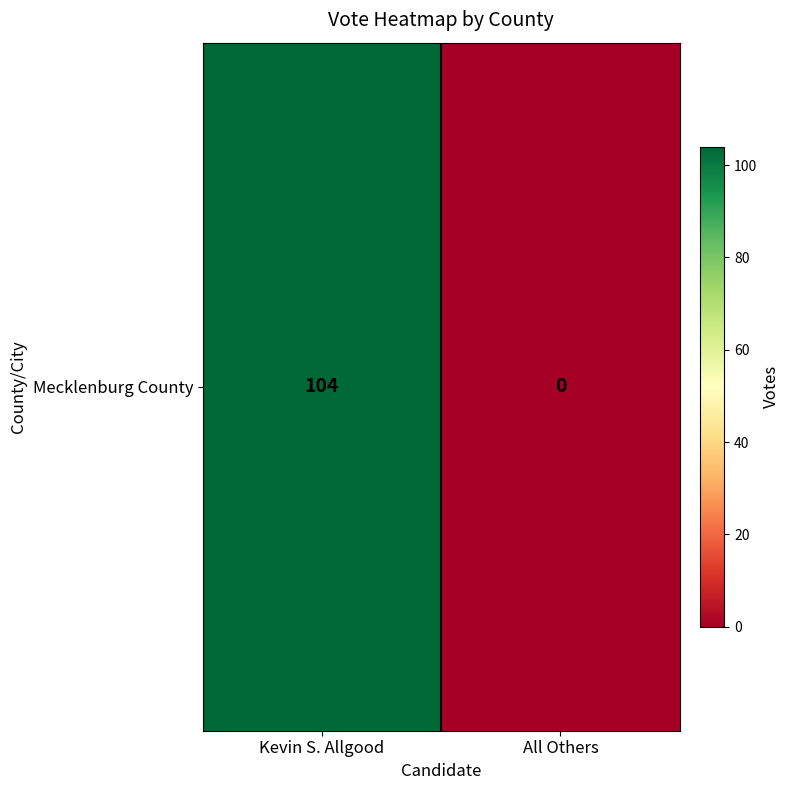

What is the change in value from Kevin S. Allgood to All Others?

-104